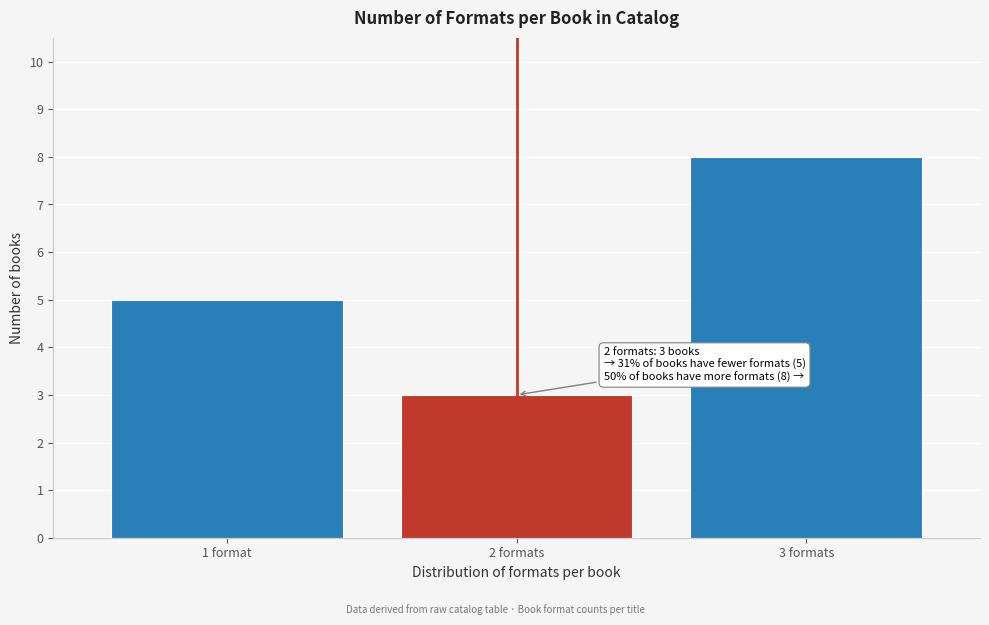

Reading left to right, extract all data points from this chart.

5	3	8